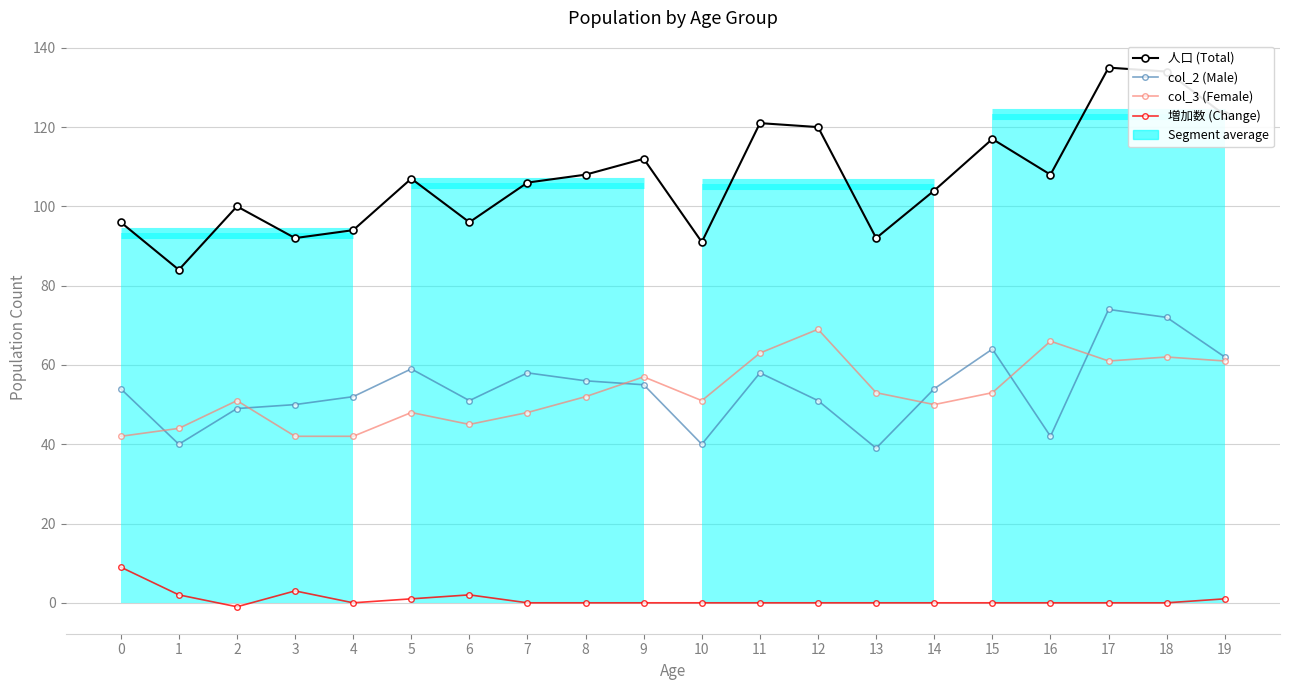

Does the chart have visible grid lines?

Yes